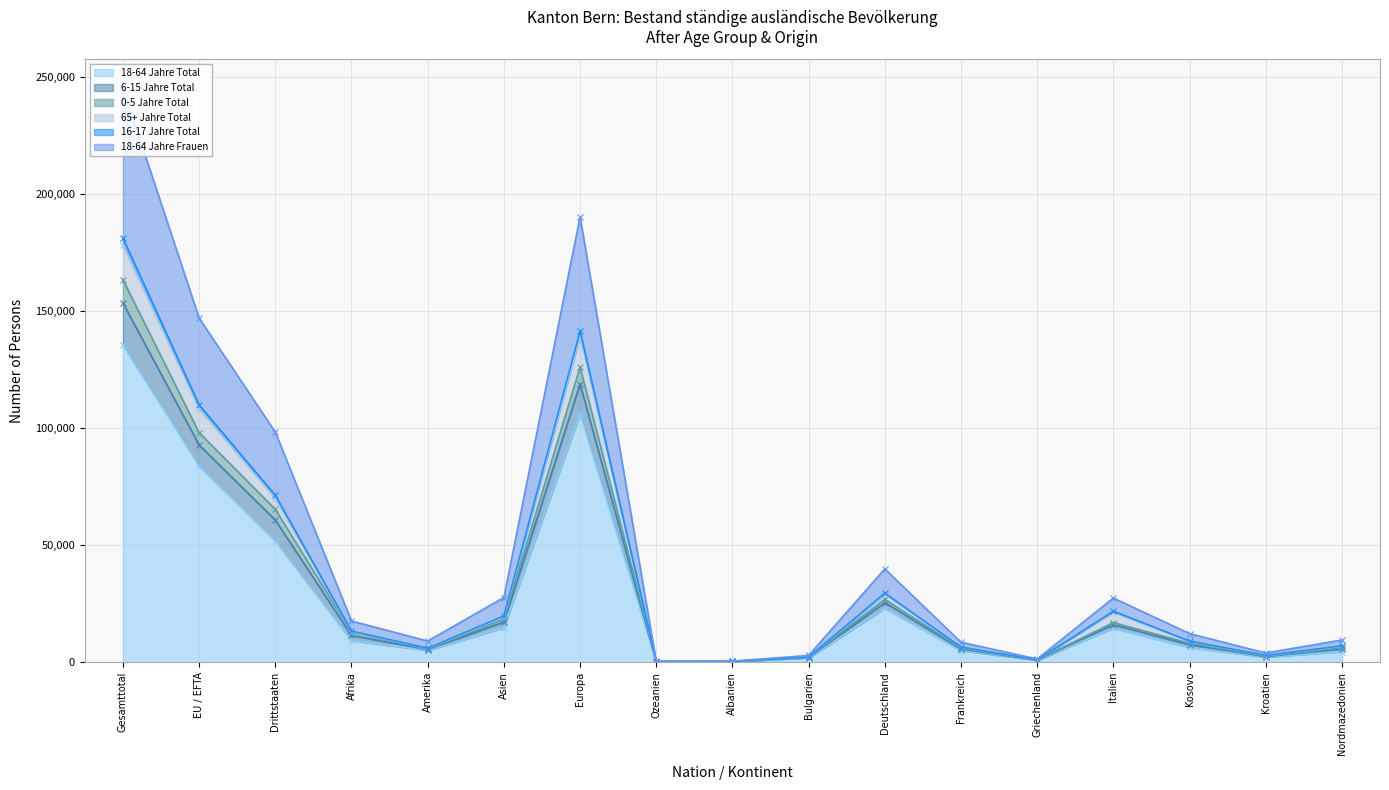

In 0-5 Jahre Total, how many points are lower than both neighbors (excluding endpoints)?

4